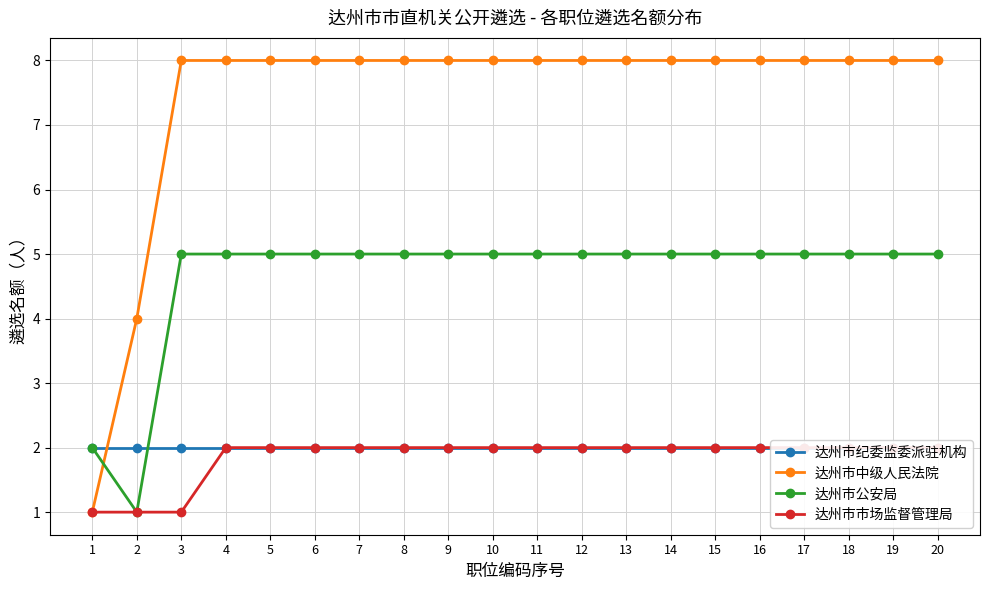

The 达州市公安局 series shows 3 at 16. True or false?

False